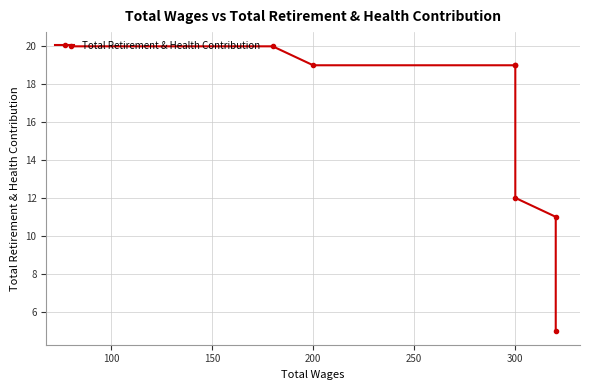

How many lines are shown in the chart?

1